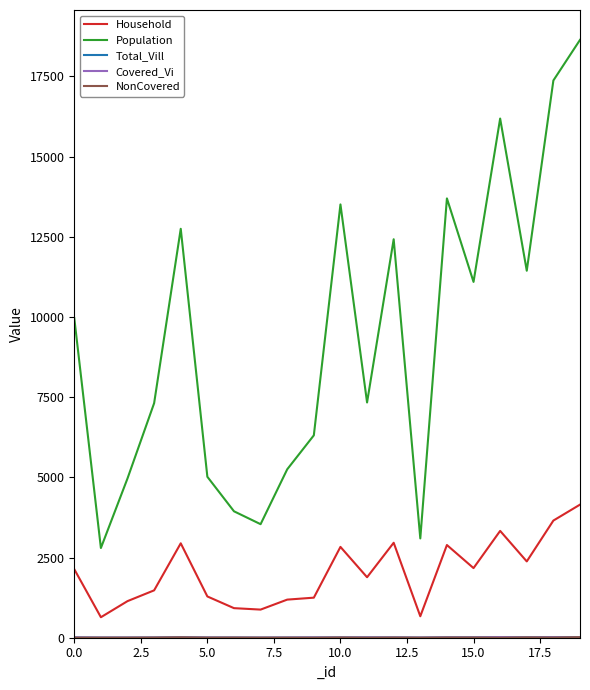

What is the lowest value of the Population series?

2797